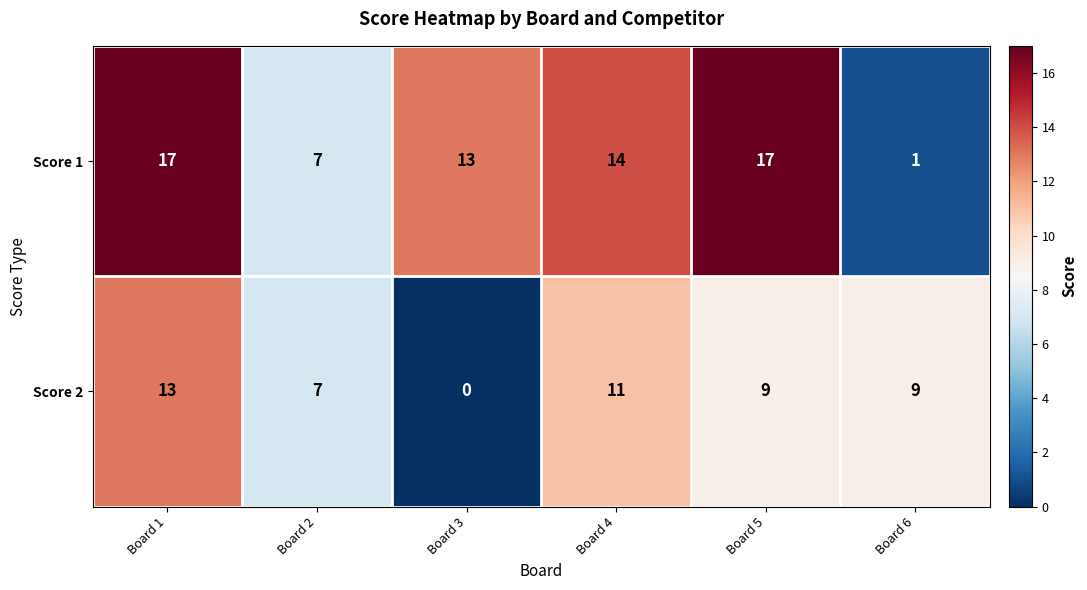

The Score 2 series shows 8 at Board 1. True or false?

False